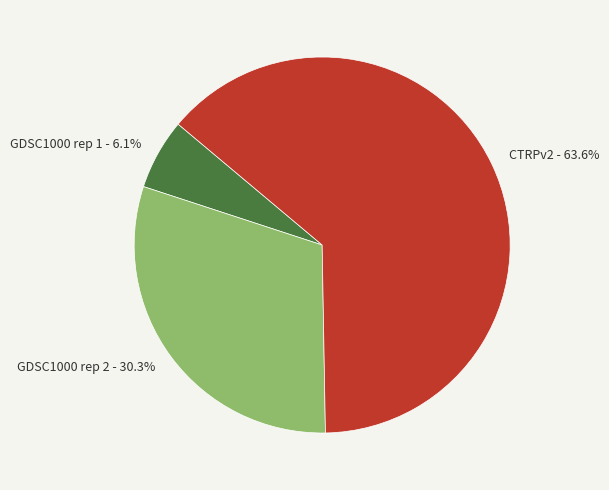

True or false: CTRPv2 accounts for 75% of the total.

False